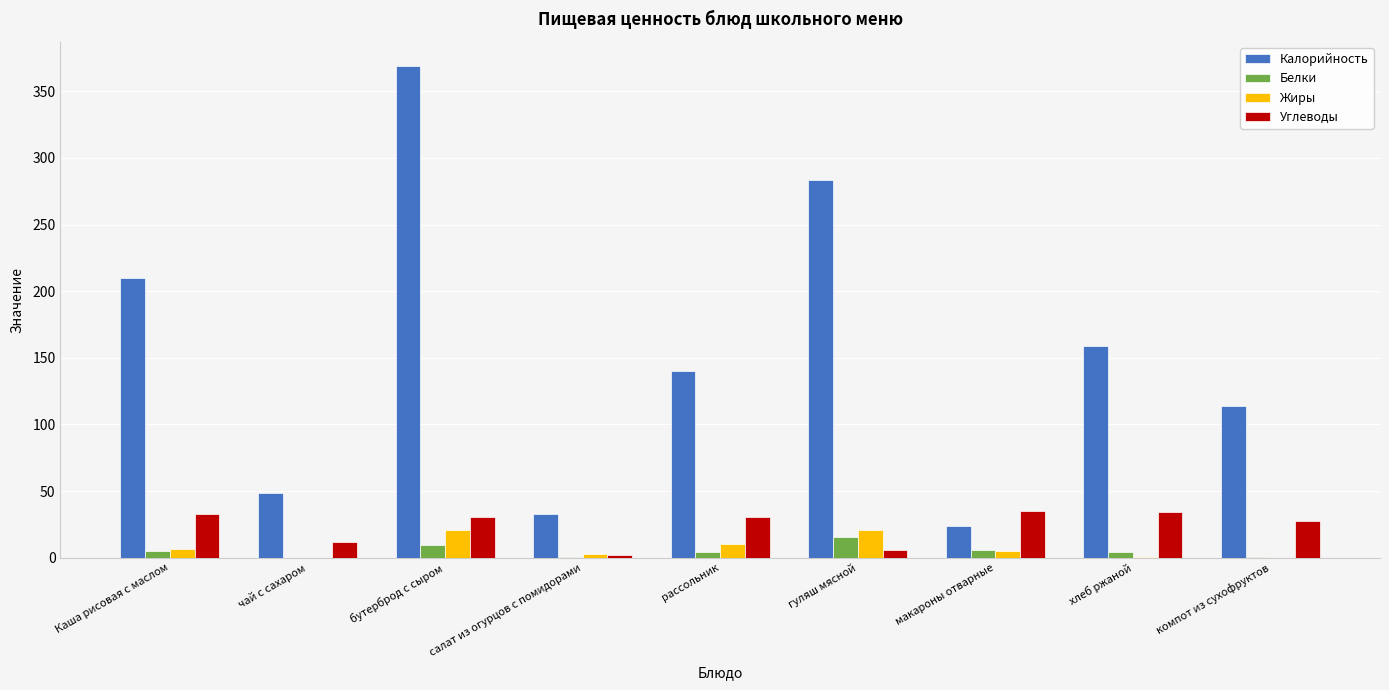

What is the highest value of the Калорийность series?

368.7